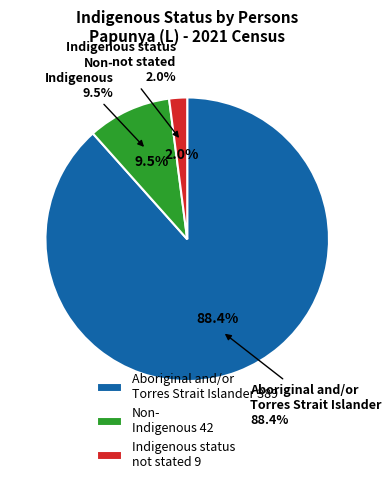

Which slice is the smallest?

Indigenous status not stated